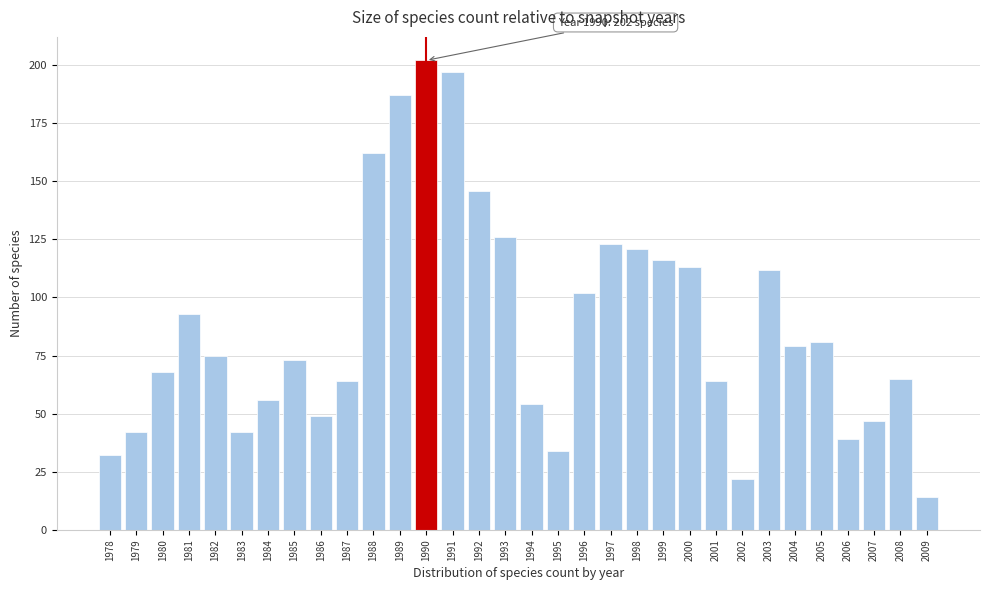

What is the value of the 11th bar from the left?

162